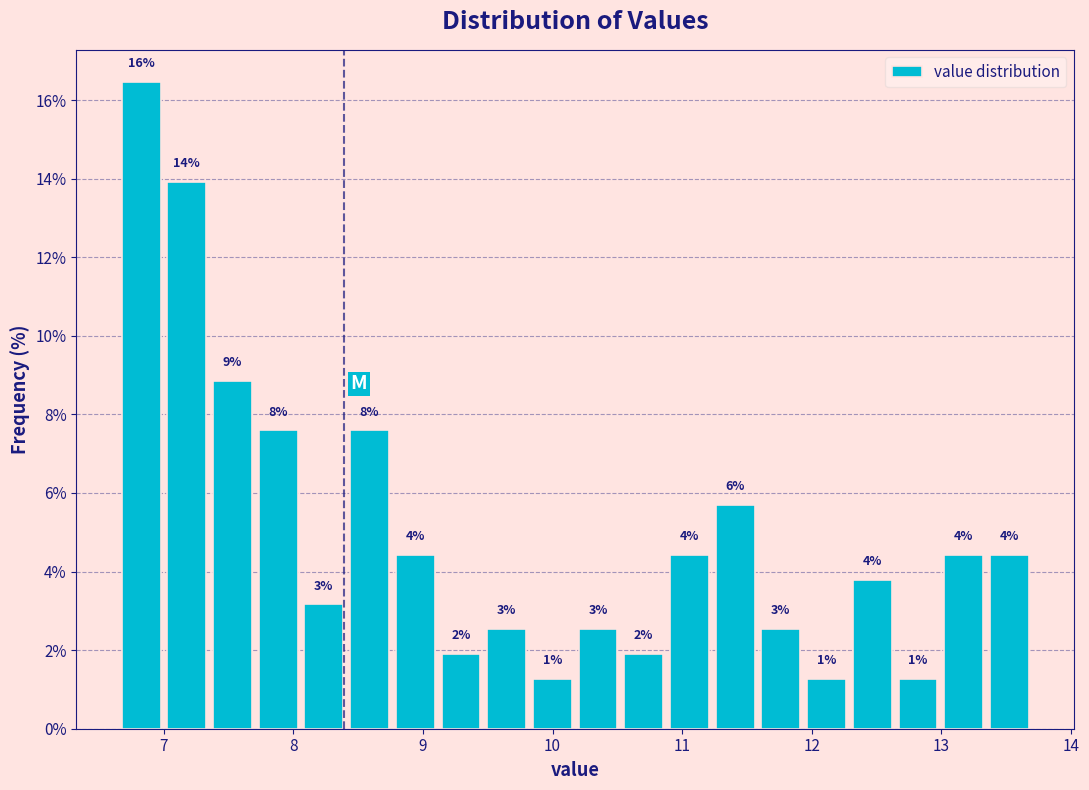

Around what value on the x-axis is the tallest bar? Give the approximate position of its centre, as read against the axis.

6.8